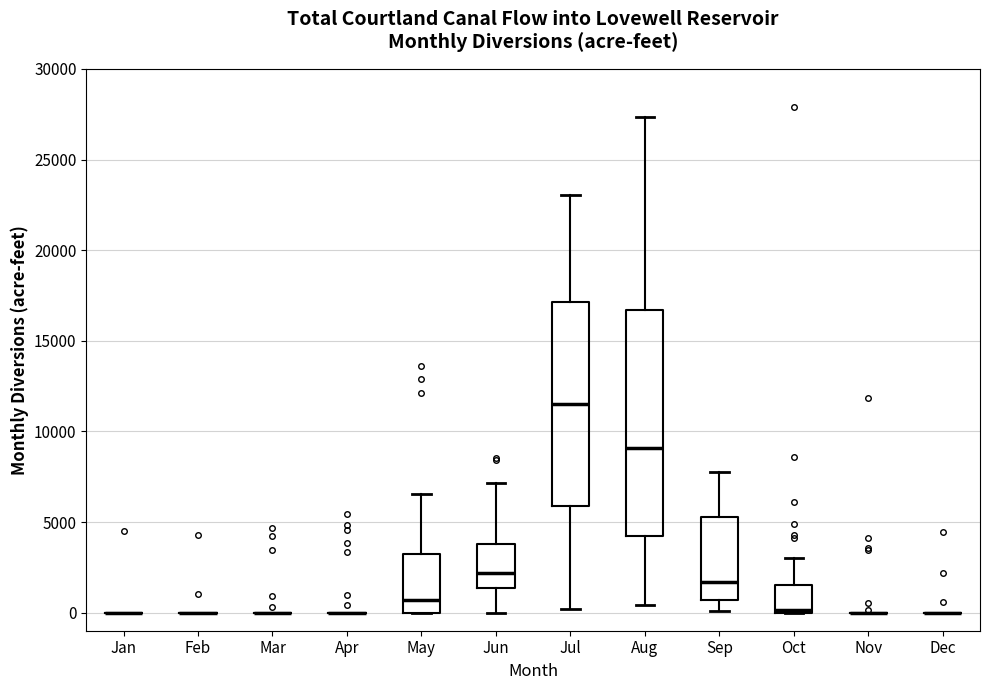

Reading left to right, read every box against the y-axis: the position of its median line, the range the box covers, and the ends of its whiskers. The values are not printed on the chart, so give them approximately, as read against the axis.

Jan: box collapsed to a line at 0, whiskers 0 to 0
Feb: box collapsed to a line at 0, whiskers 0 to 0
Mar: box collapsed to a line at 0, whiskers 0 to 0
Apr: box collapsed to a line at 0, whiskers 0 to 0
May: median 500, box 0 to 3000, whiskers 0 to 6500
Jun: median 2000, box 1500 to 4000, whiskers 0 to 7000
Jul: median 11500, box 6000 to 17000, whiskers 0 to 23000
Aug: median 9000, box 4000 to 16500, whiskers 500 to 27500
Sep: median 1500, box 500 to 5500, whiskers 0 to 8000
Oct: median 0, box 0 to 1500, whiskers 0 to 3000
Nov: box collapsed to a line at 0, whiskers 0 to 0
Dec: box collapsed to a line at 0, whiskers 0 to 0